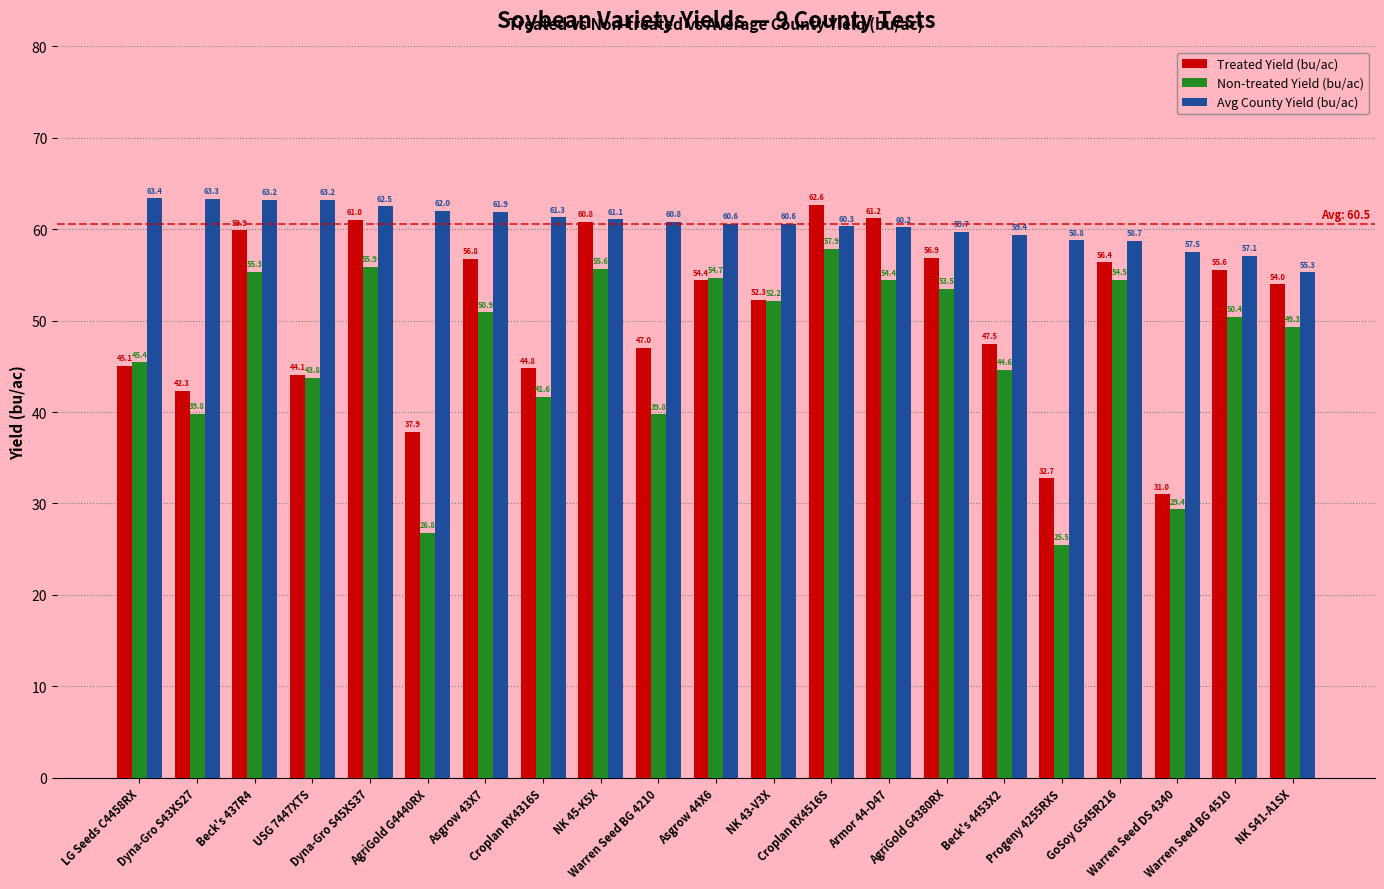

What is the average value of the Non-treated Yield (bu/ac) series?

46.7